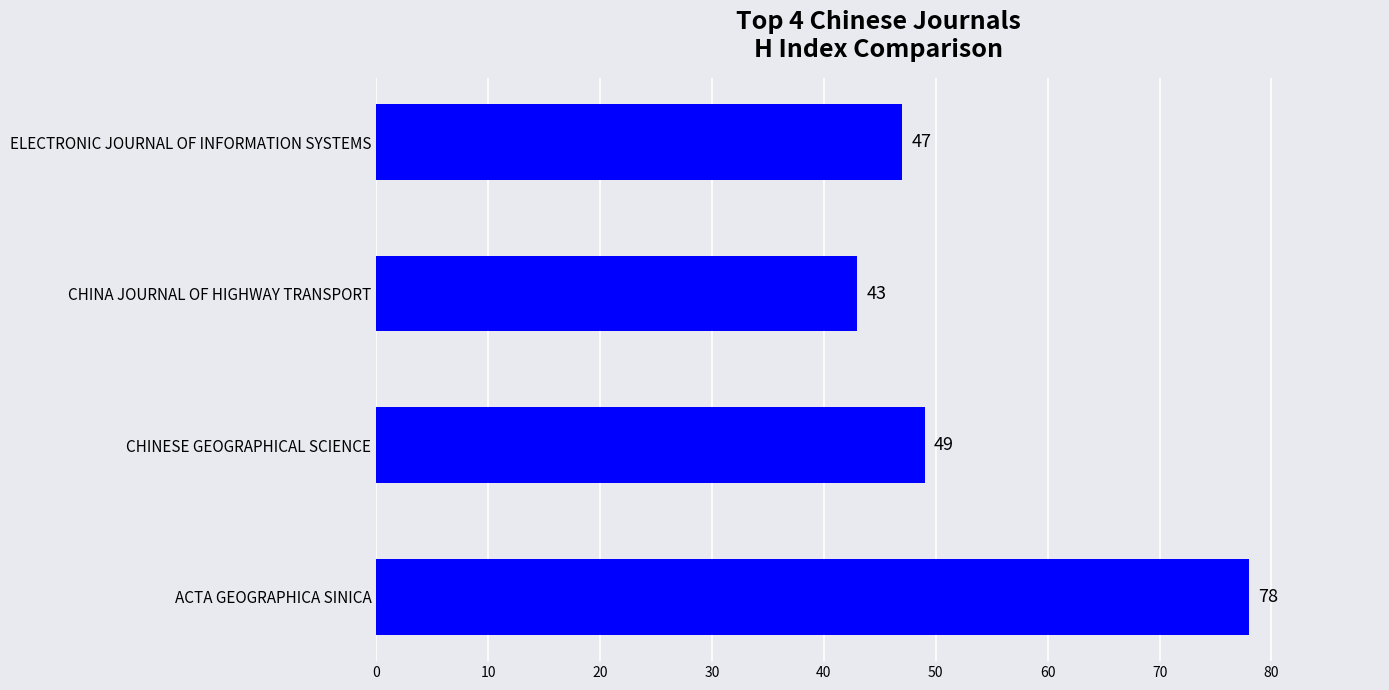

What is the sum of all values?

217